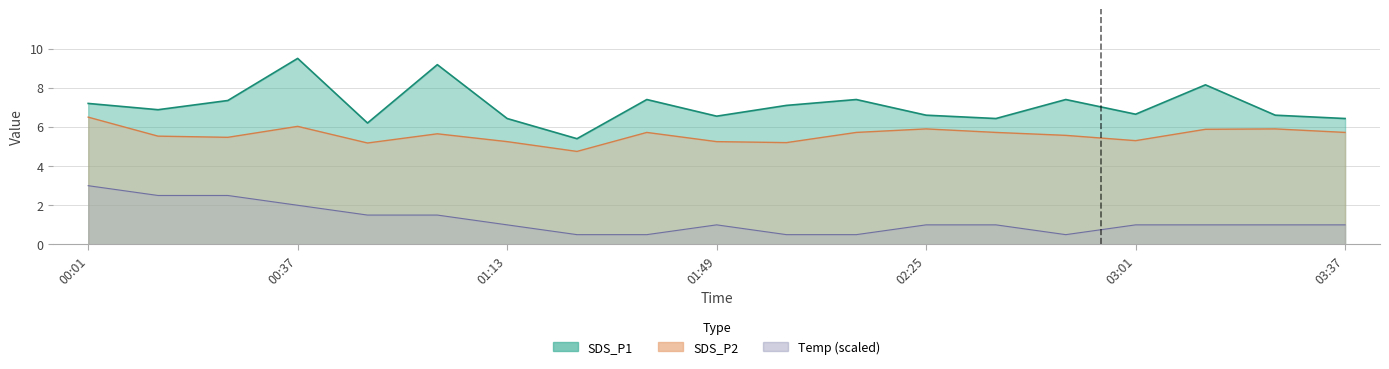

What is the approximate value of SDS_P1 at 02:13?

7.4